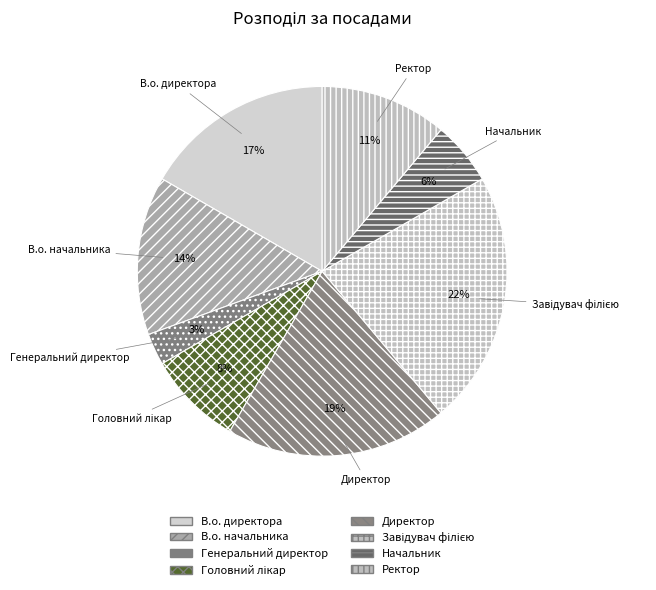

Combined, do Завідувач філією and Генеральний директор account for over 50%?

No